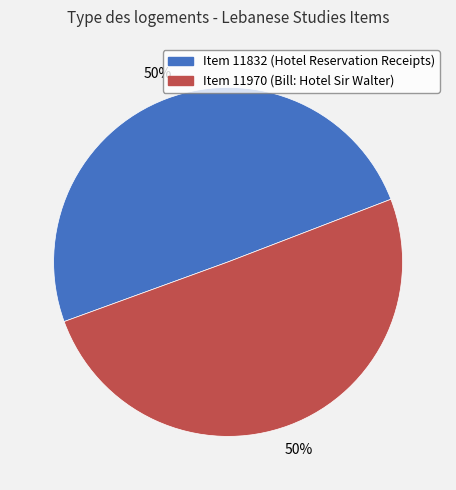

Is the sum of Item 11970 (Bill: Hotel Sir Walter) and Item 11832 (Hotel Reservation Receipts) greater than half?

Yes